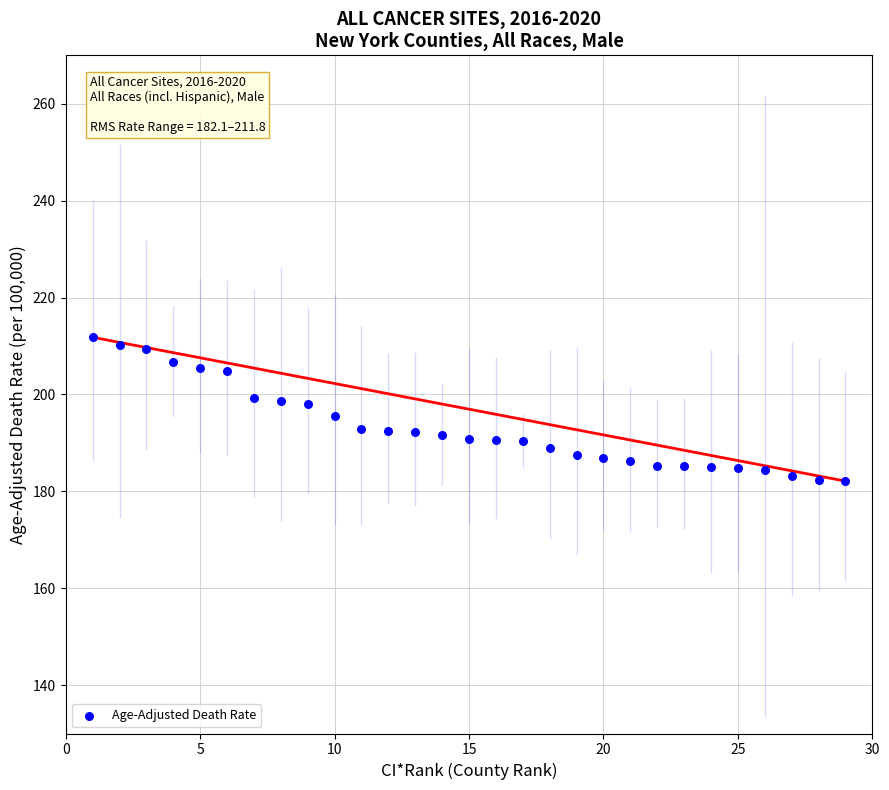

What is the range of X values (max minus min)?

28.0